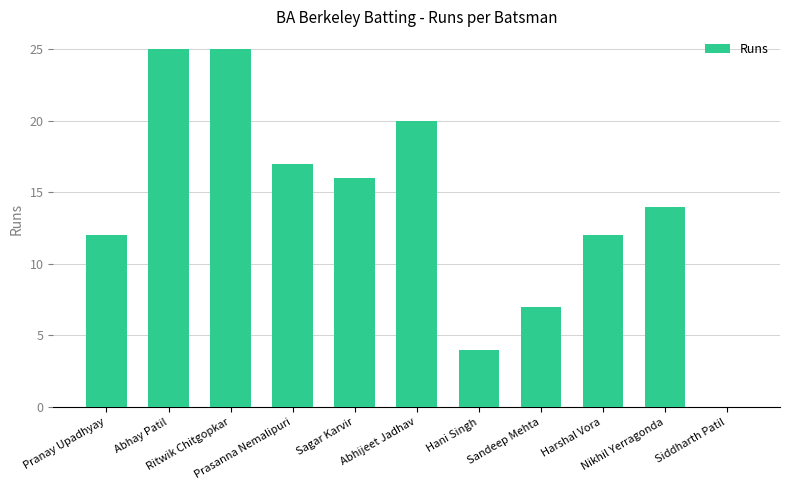

What is the sum of all values?

152